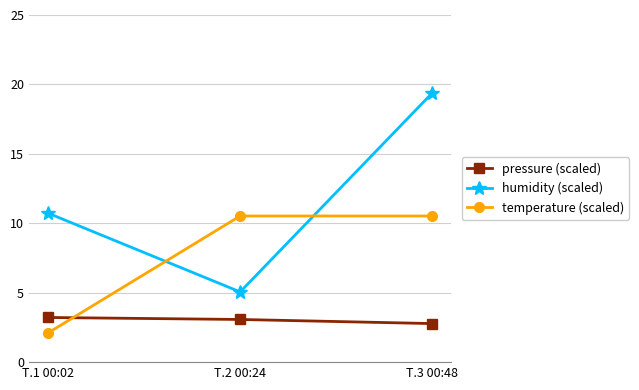

At how many categories does at least one series exceed 5?

3